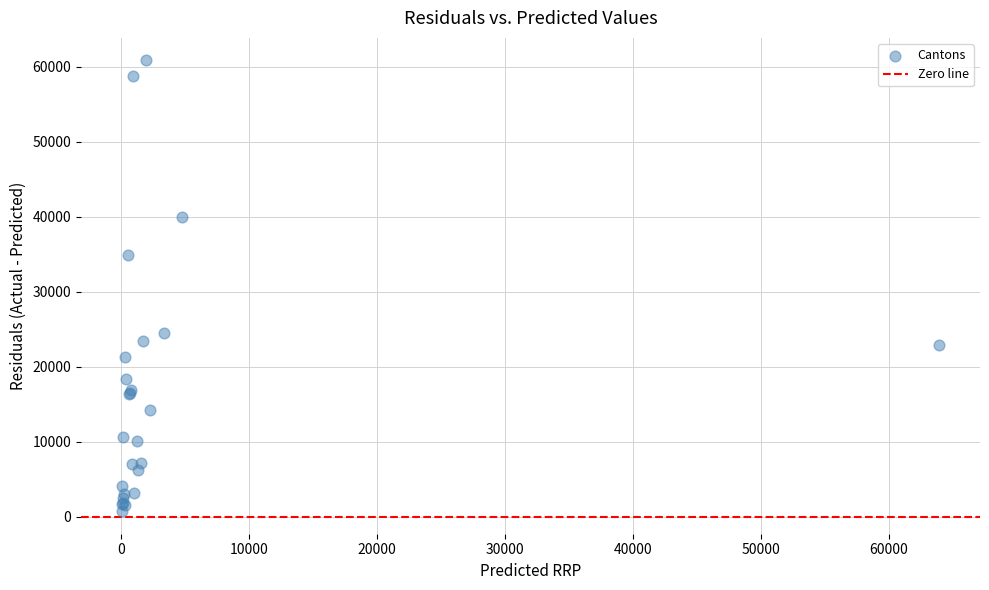

What Y value in the scatter plot is closest to 30793?

34933